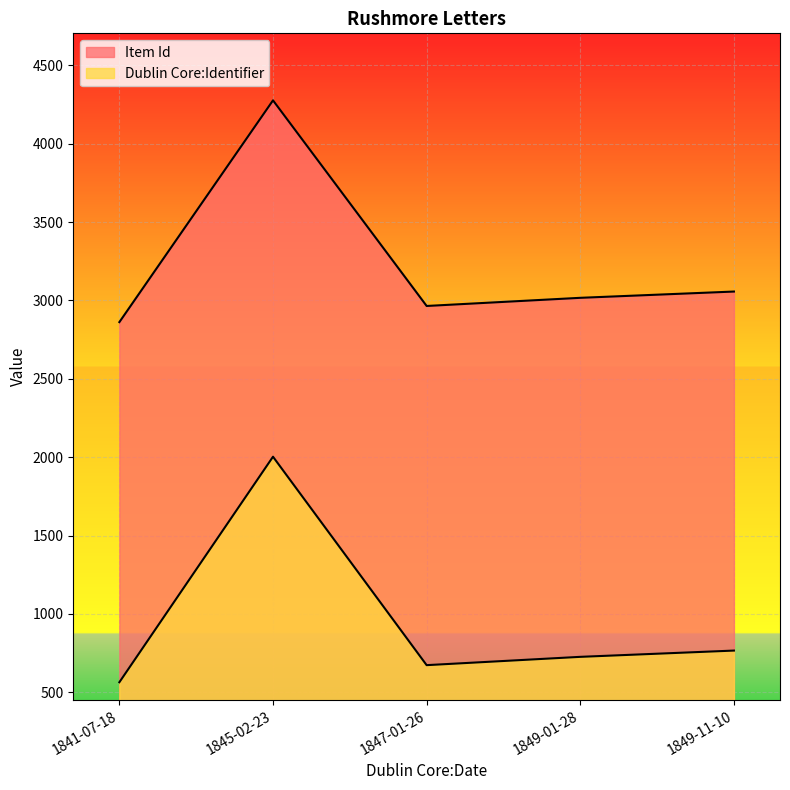

Which category has the highest value in the Dublin Core:Identifier series?

1845-02-23